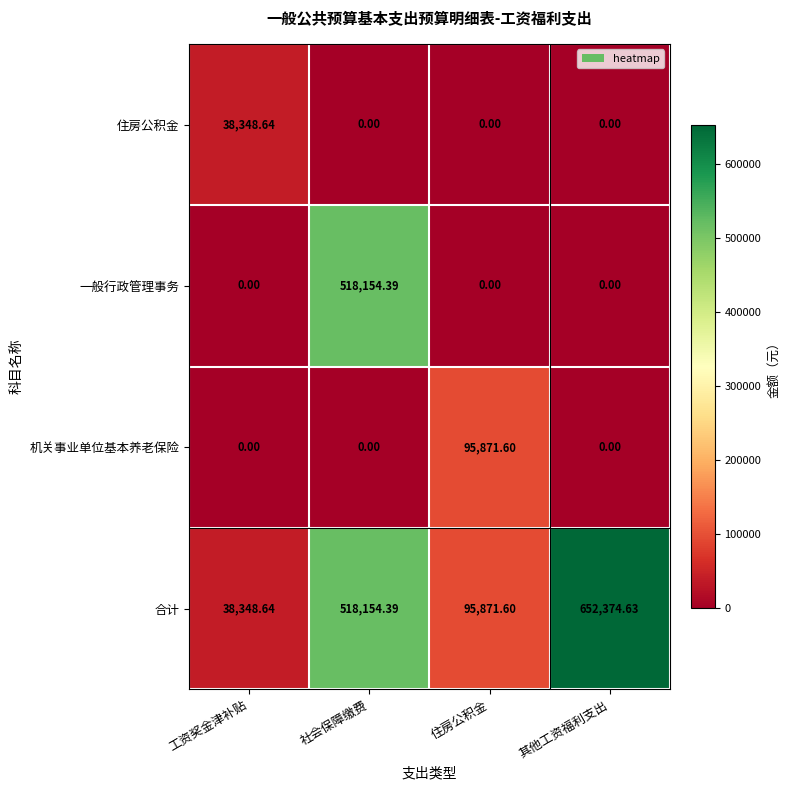

What is the spread (max minus min) of values at 住房公积金?

95871.6